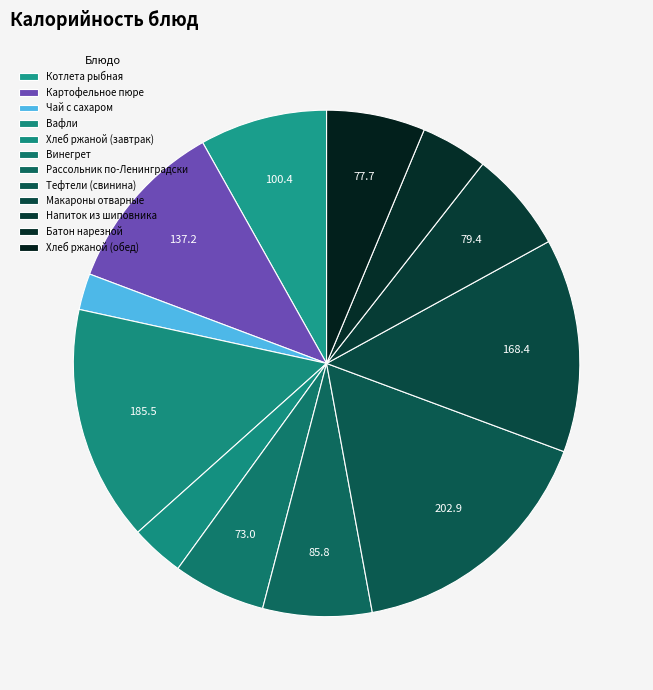

Count the number of slices in the pie.

12